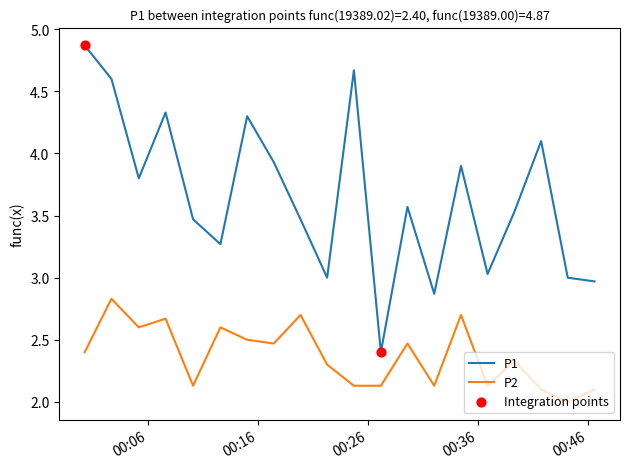

Which series has the widest spread of values?

P1